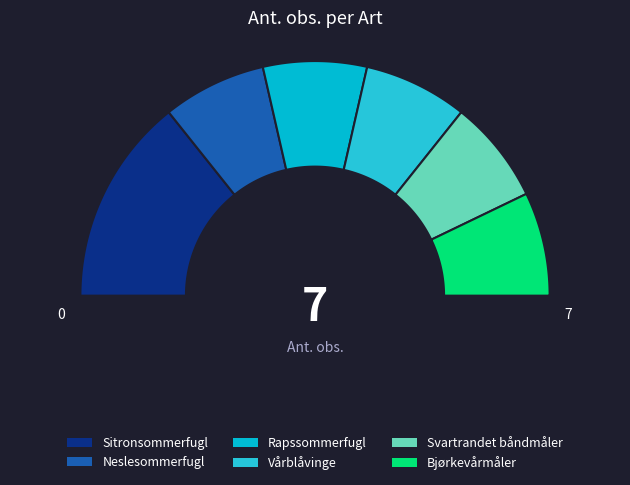

Rank the categories by value from lowest to highest.

Neslesommerfugl, Rapssommerfugl, Vårblåvinge, Svartrandet båndmåler, Bjørkevårmåler, Sitronsommerfugl